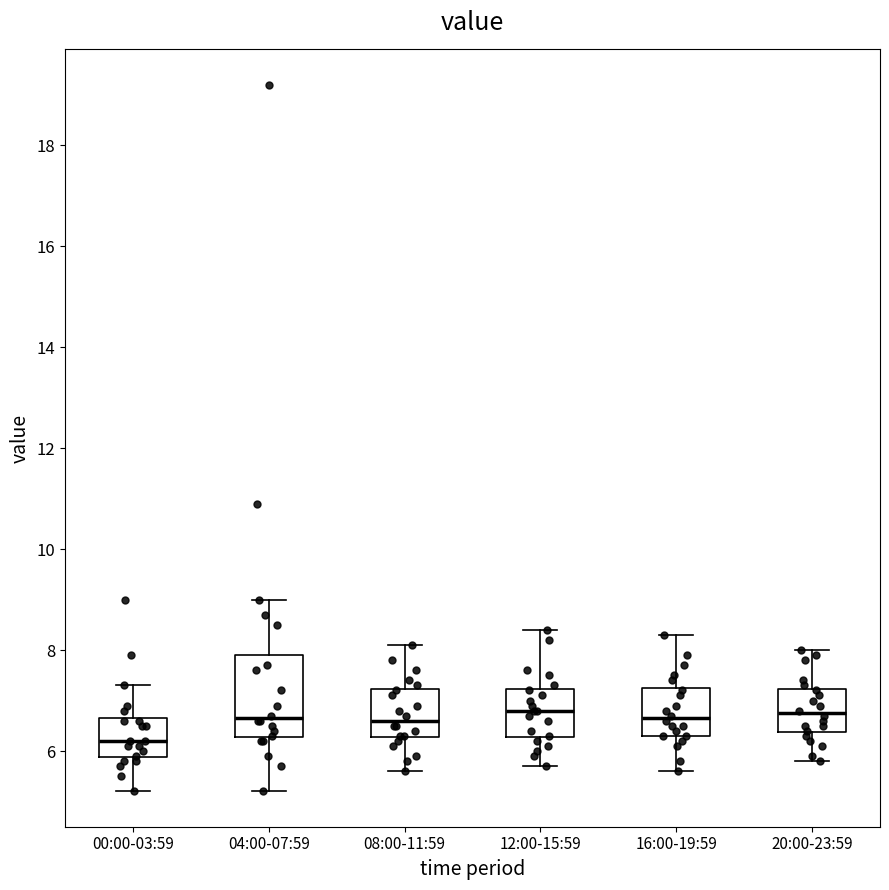

Comparing the boxes themselves (not the whiskers), which one is the tallest?

04:00-07:59